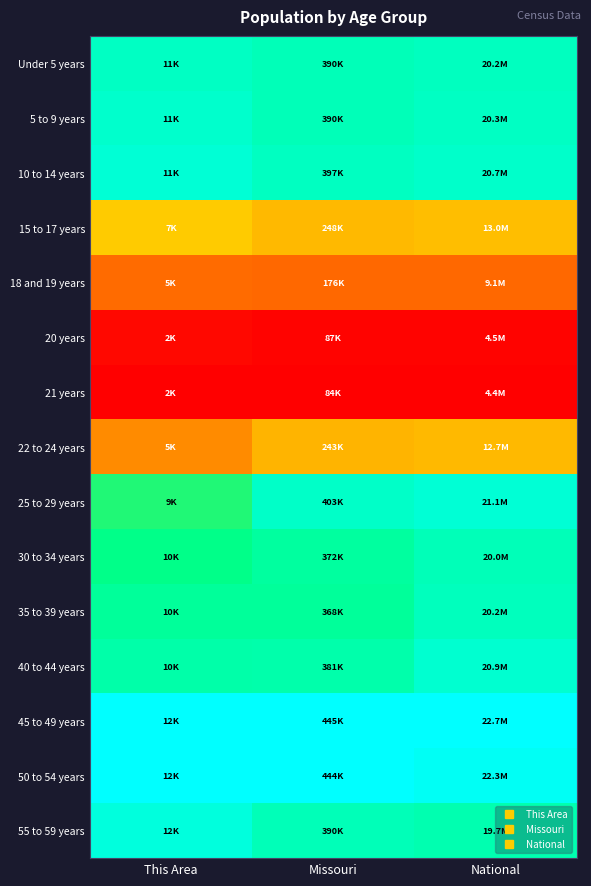

Which has a higher value, Missouri or This Area?

This Area